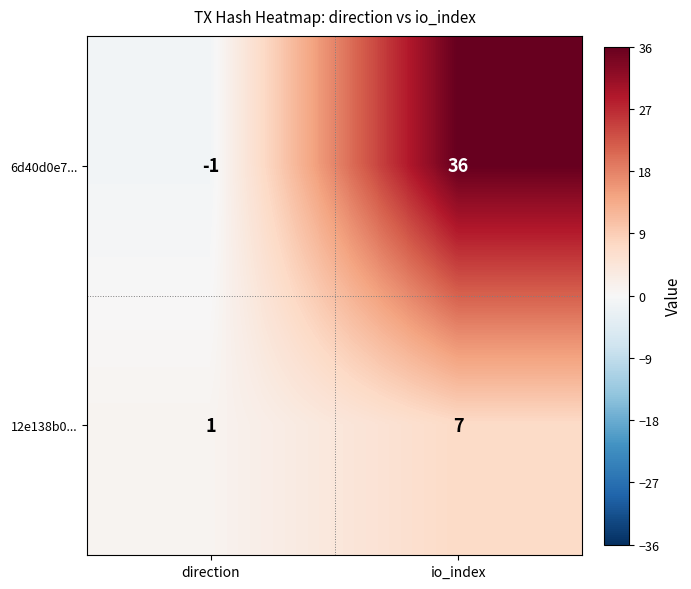

True or false: 12e138b0... has a value of 4 at io_index.

False